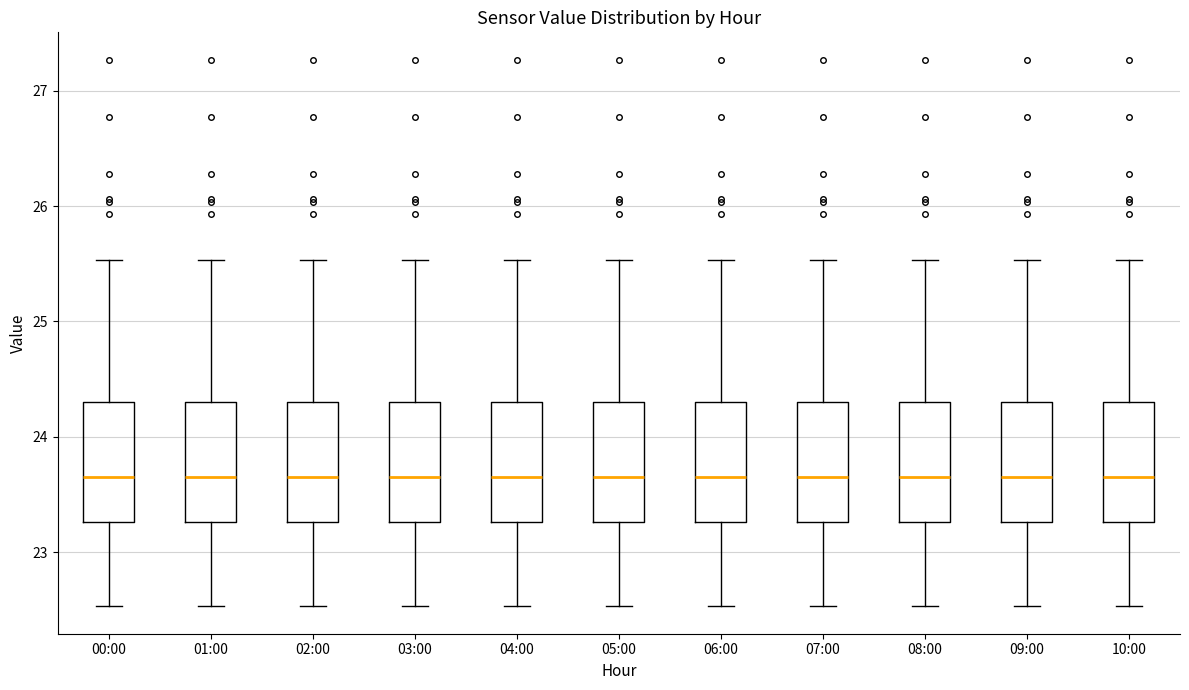

Reading left to right, transcribe this box plot: for each box, give where its median line is, the range the box spans, and where its two whiskers end, as read against the y-axis. The values are not printed on the chart, so give them approximately, as read against the axis.

00:00: median 23.7, box 23.3 to 24.3, whiskers 22.5 to 25.5
01:00: median 23.7, box 23.3 to 24.3, whiskers 22.5 to 25.5
02:00: median 23.7, box 23.3 to 24.3, whiskers 22.5 to 25.5
03:00: median 23.7, box 23.3 to 24.3, whiskers 22.5 to 25.5
04:00: median 23.7, box 23.3 to 24.3, whiskers 22.5 to 25.5
05:00: median 23.7, box 23.3 to 24.3, whiskers 22.5 to 25.5
06:00: median 23.7, box 23.3 to 24.3, whiskers 22.5 to 25.5
07:00: median 23.7, box 23.3 to 24.3, whiskers 22.5 to 25.5
08:00: median 23.7, box 23.3 to 24.3, whiskers 22.5 to 25.5
09:00: median 23.7, box 23.3 to 24.3, whiskers 22.5 to 25.5
10:00: median 23.7, box 23.3 to 24.3, whiskers 22.5 to 25.5